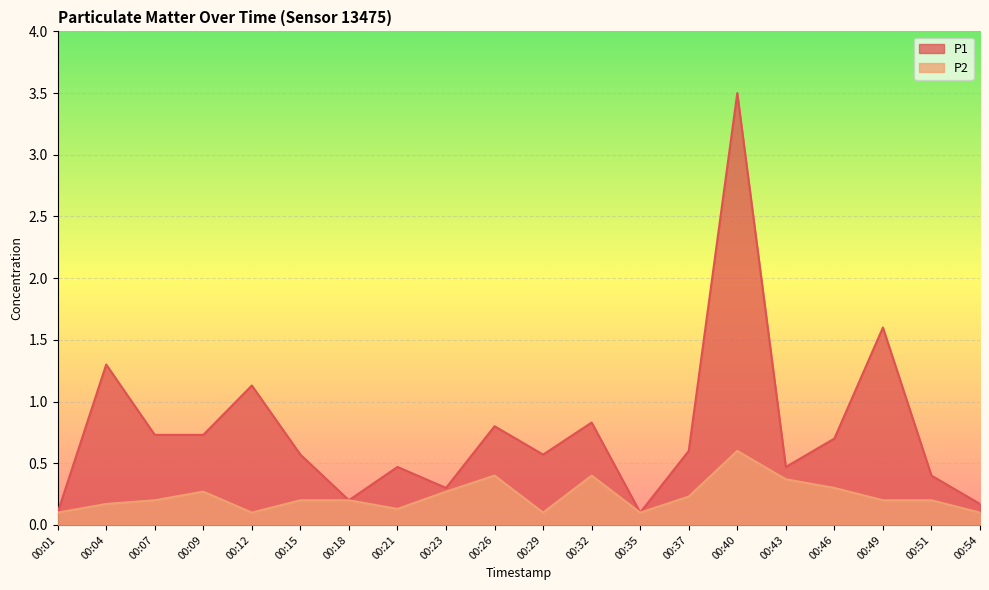

In P1, how many points are higher than both neighbors (excluding endpoints)?

7